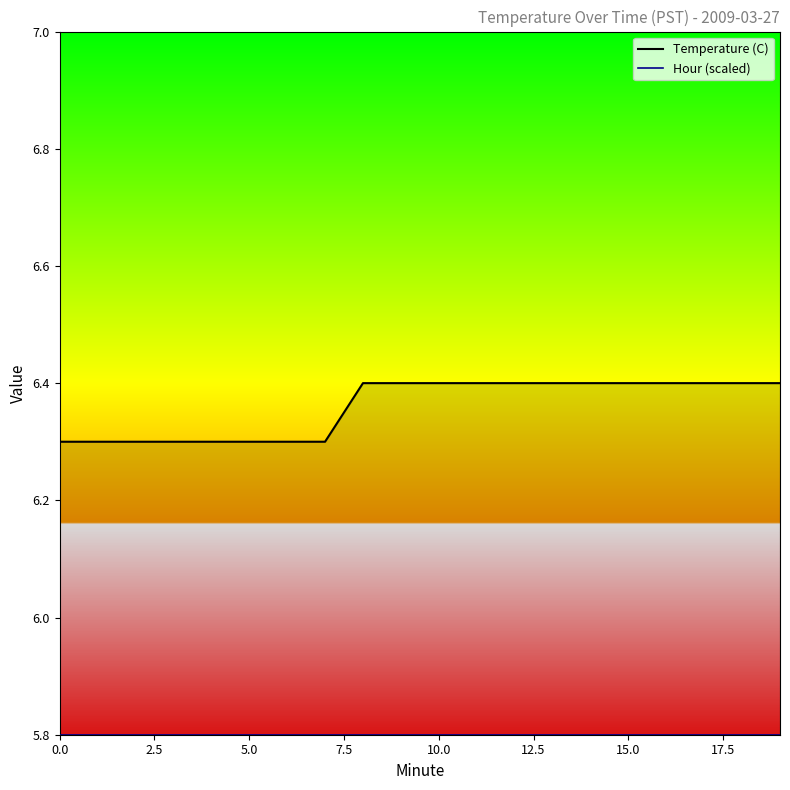

How many series are shown in this chart?

2